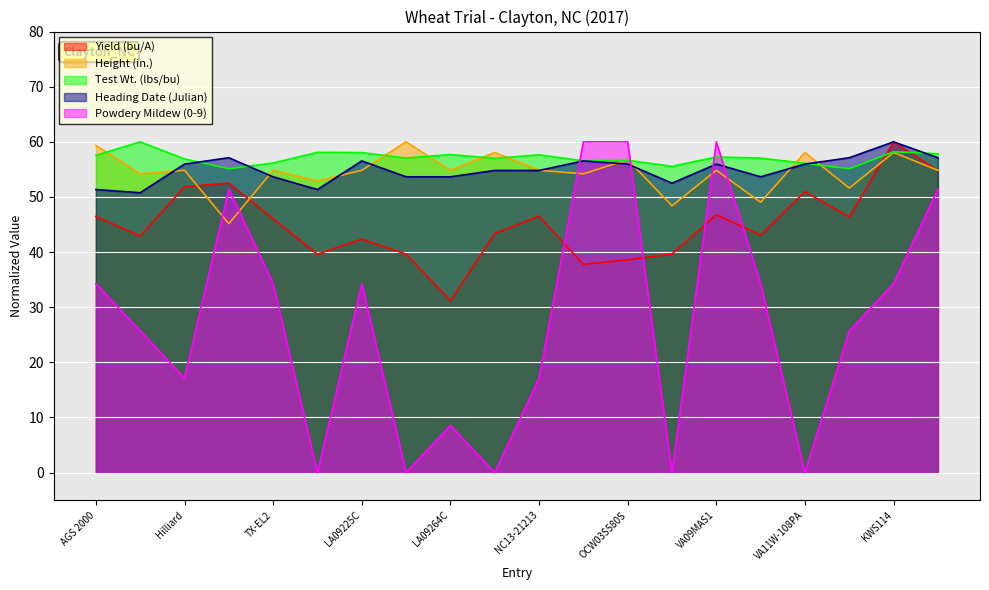

Is the value of Heading Date (Julian) at KWS103 greater than the value of Powdery Mildew (0-9) at Hilliard?

Yes